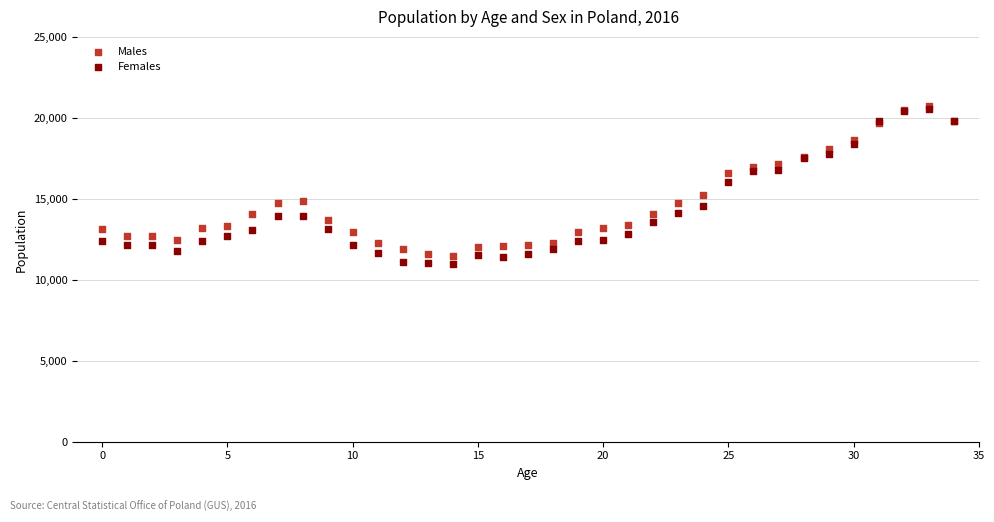

In the Females series, what Y value is closest to 15749?

16027